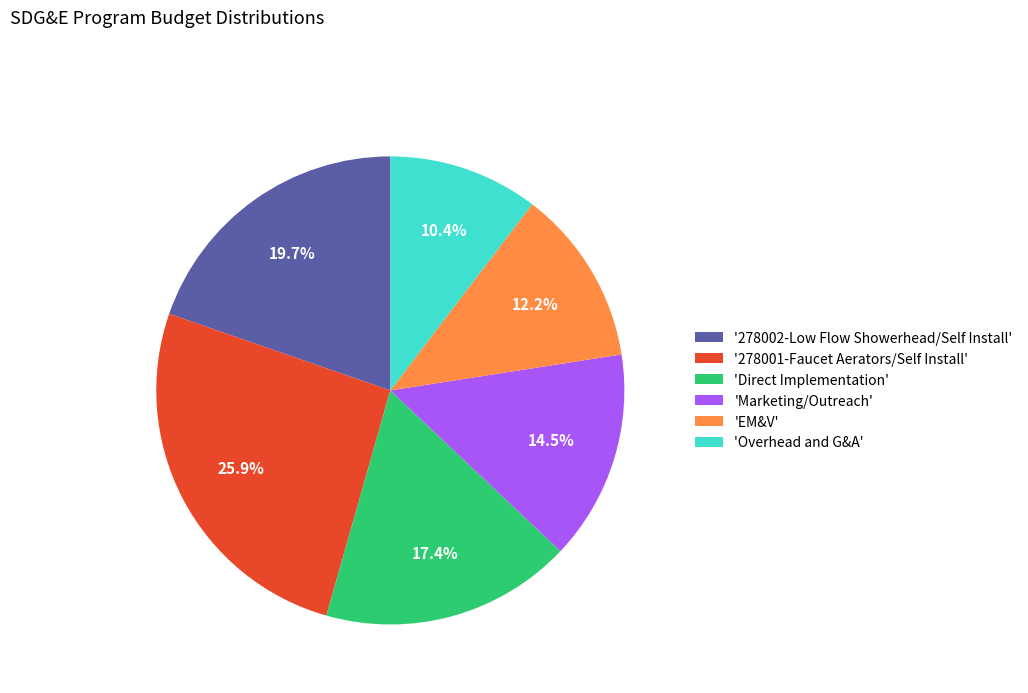

Do '278002-Low Flow Showerhead/Self Install' and 'Direct Implementation' together represent more than half of the pie?

No